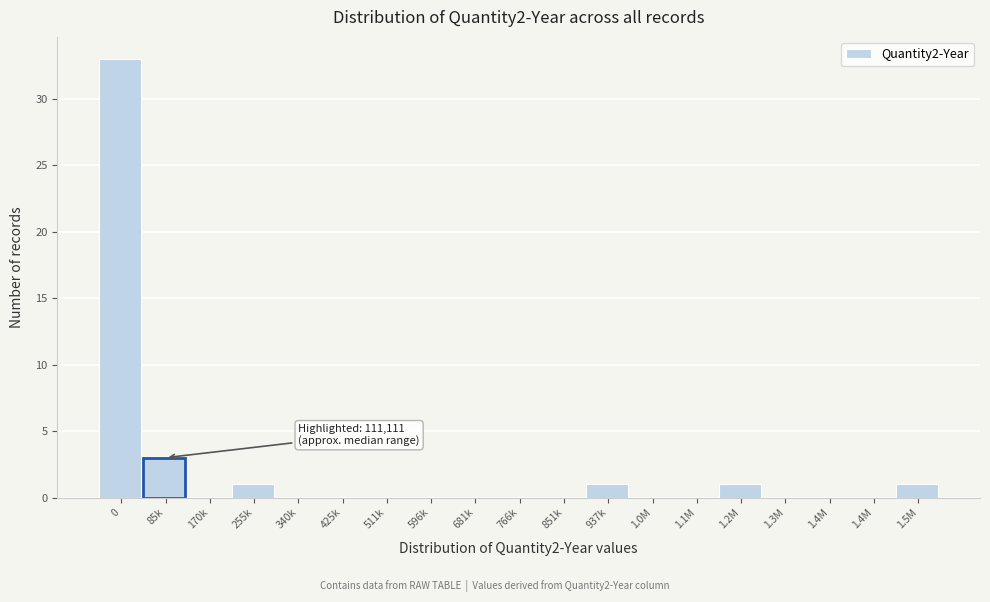

How many distinct data groups are displayed?

1